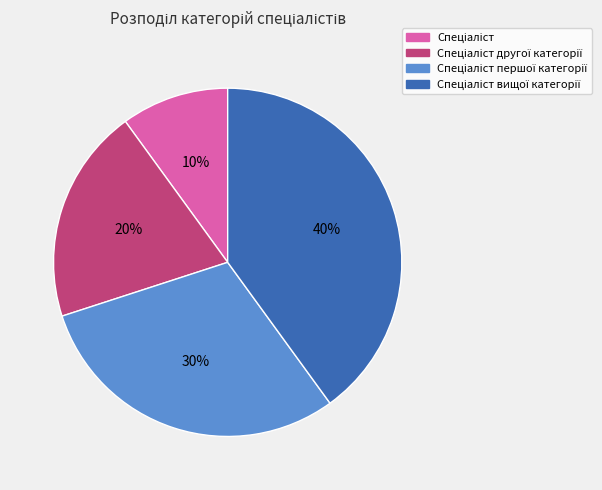

To the nearest percent, what is the average slice percentage?

25%